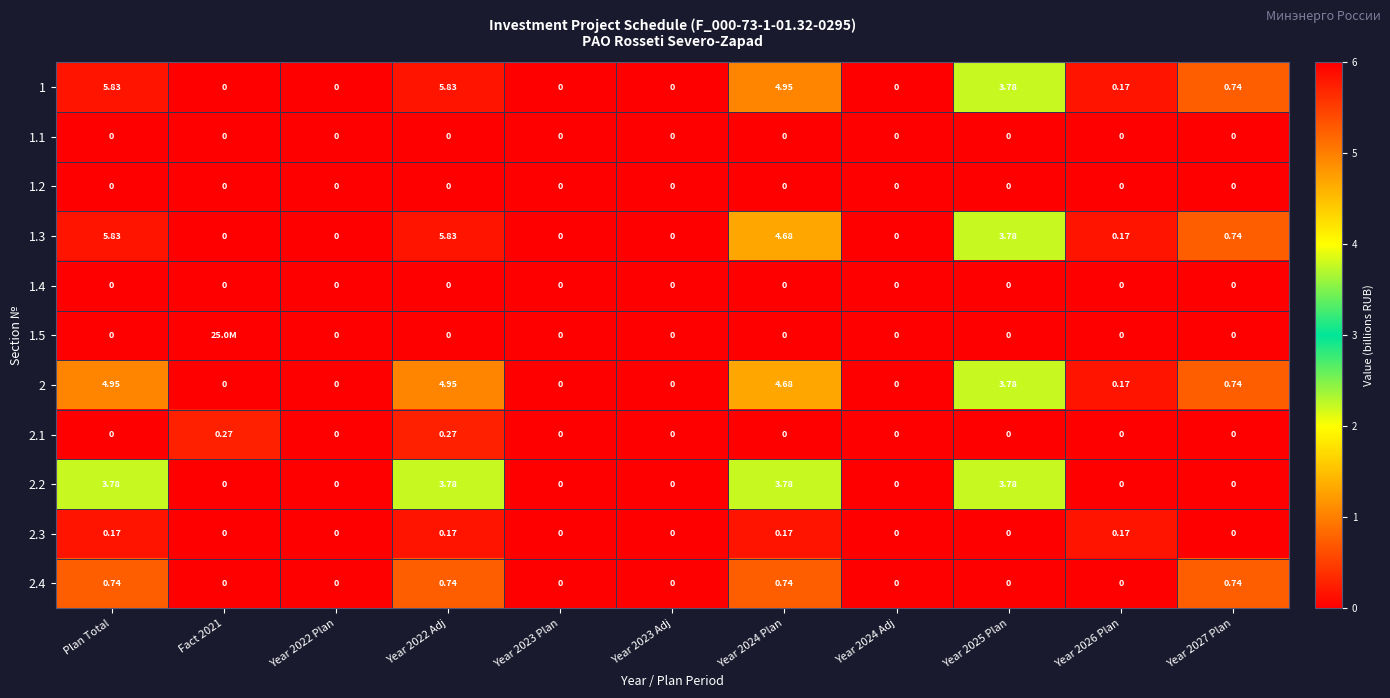

Is the value of 1.1 at Year 2023 Plan greater than the value of 2.1 at Year 2022 Adj?

No